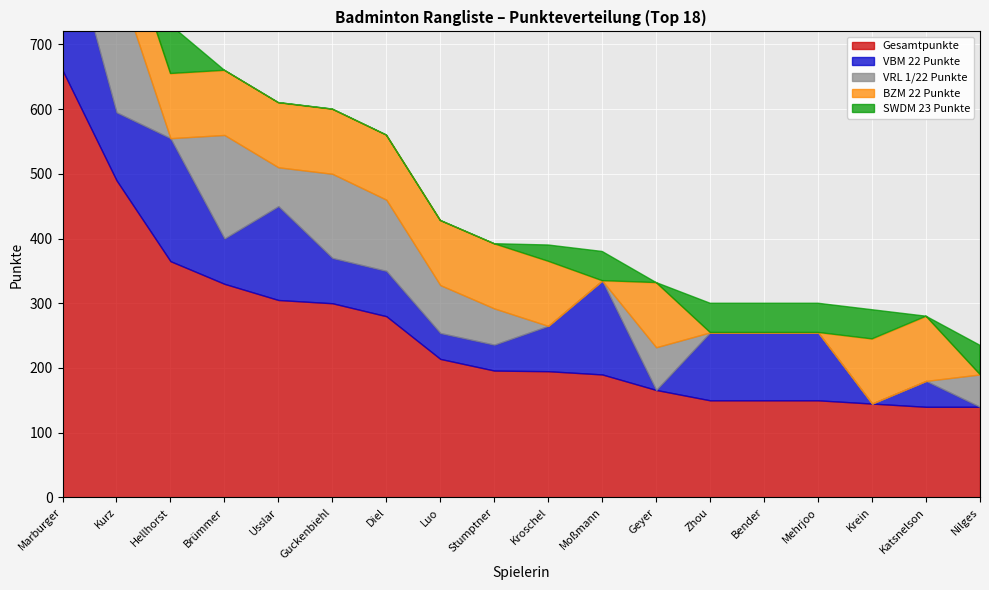

Reading left to right, list all the values displayed in this chart.

Gesamtpunkte: 660	490	365	330	305	300	280	214	196	195	190	166	150	150	150	145	140	140
VBM 22 Punkte: 240	105	190	70	145	70	70	40	40	70	145	0	105	105	105	0	40	0
VRL 1/22 Punkte: 0	210	0	160	60	130	110	74	56	0	0	66	0	0	0	0	0	50
BZM 22 Punkte: 100	100	100	100	100	100	100	100	100	100	0	100	0	0	0	100	100	0
SWDM 23 Punkte: 115	75	75	0	0	0	0	0	0	25	45	0	45	45	45	45	0	45